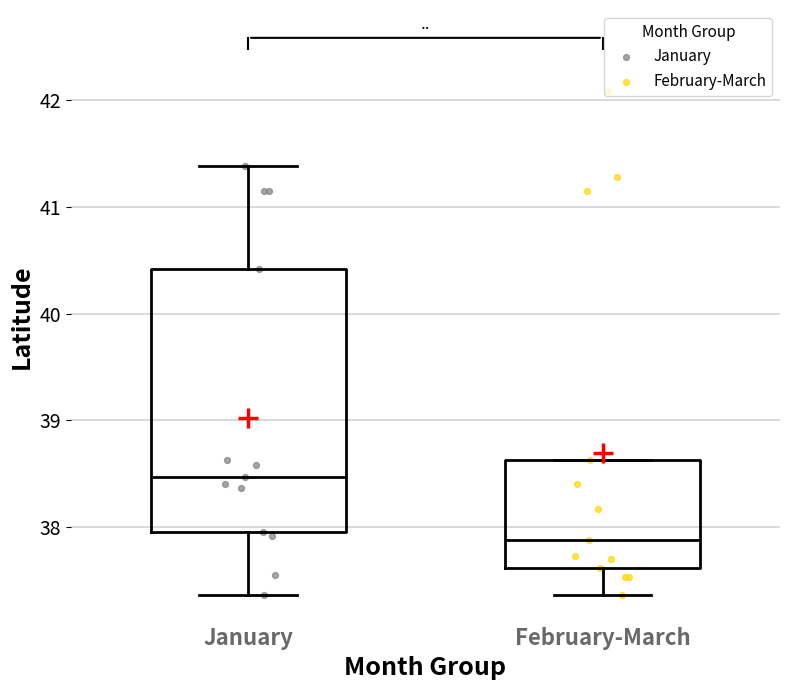

Where does the upper whisker of the box for January end on the y-axis? The values are not printed on the chart, so give them approximately, as read against the axis.

41.4